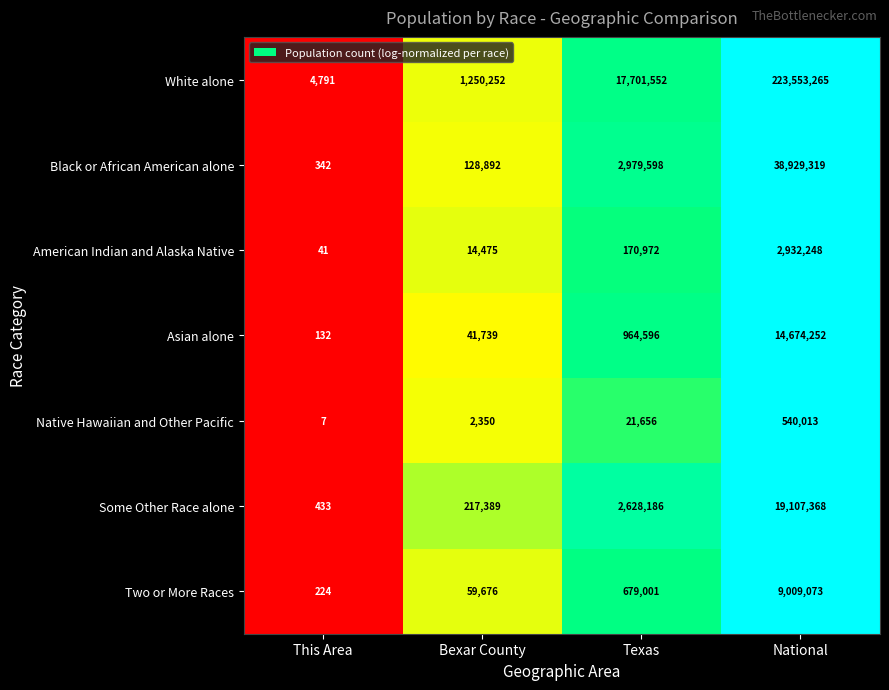

What is the lowest value of the Native Hawaiian and Other Pacific series?

7